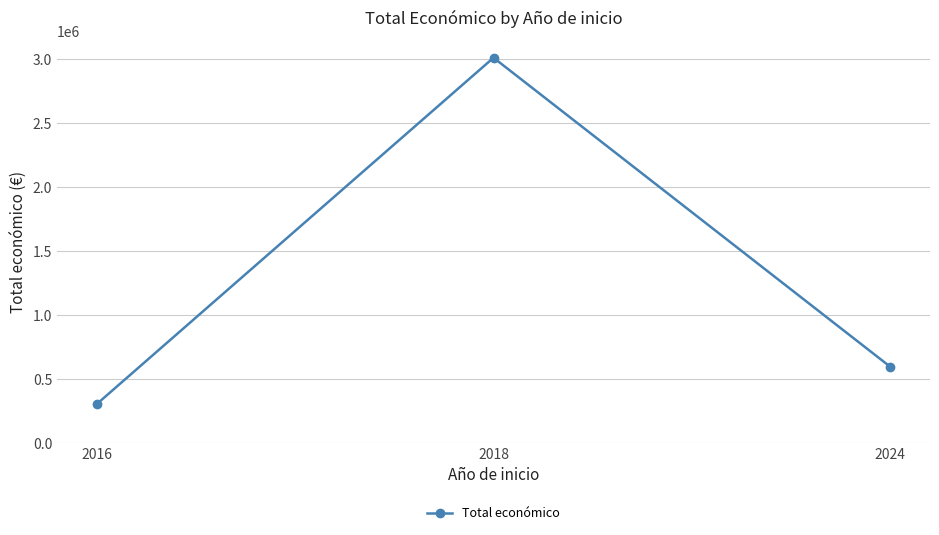

What is the maximum value shown in the chart?

3010355.0